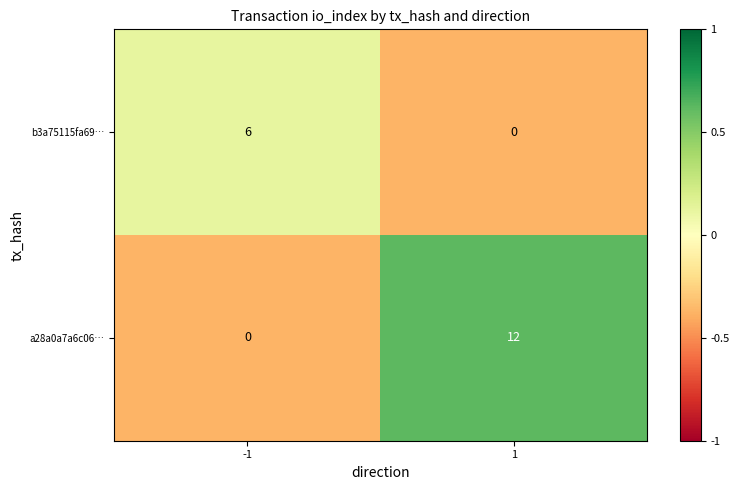

How many data points does each series have?

2